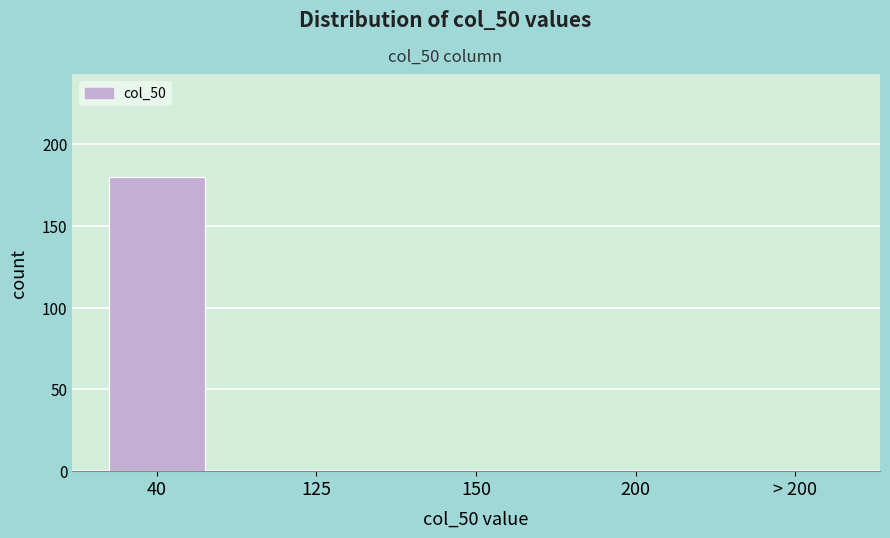

Reading right to left, extract all data points from this chart.

> 200=0	200=0	150=0	125=0	40=180